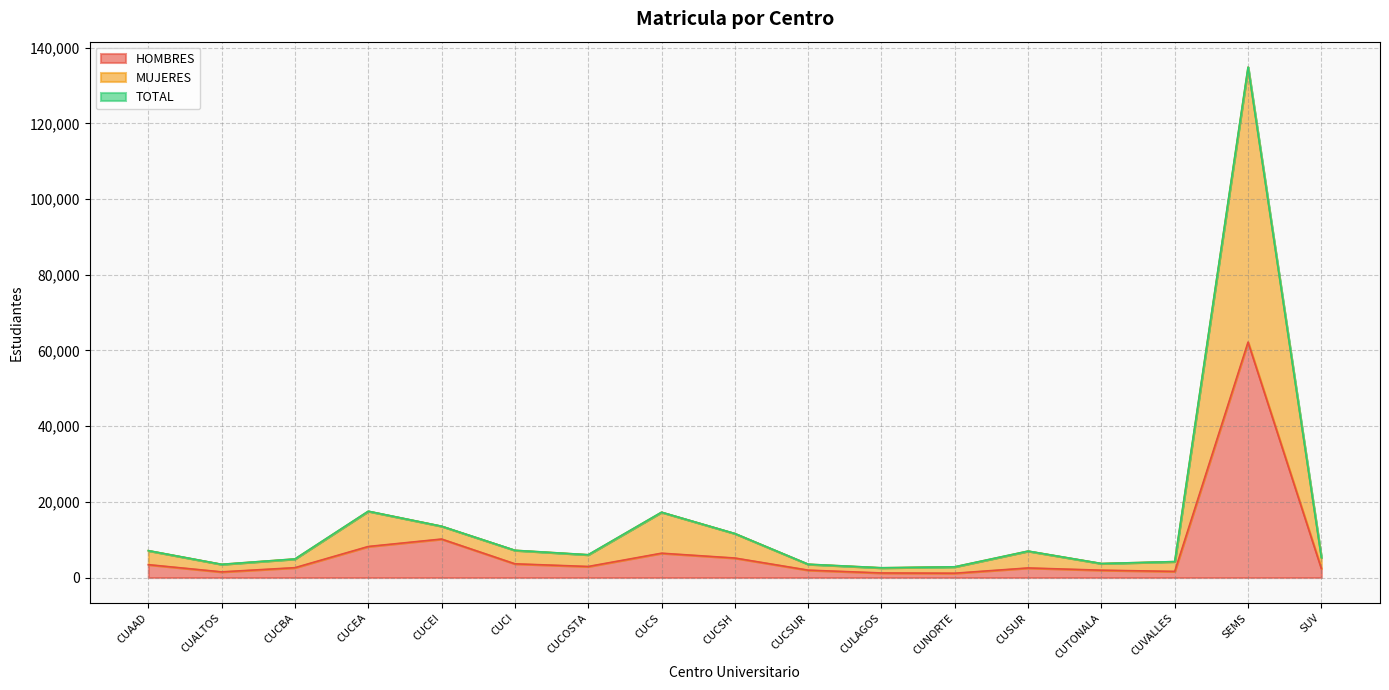

What is the sum of all HOMBRES values?

119071